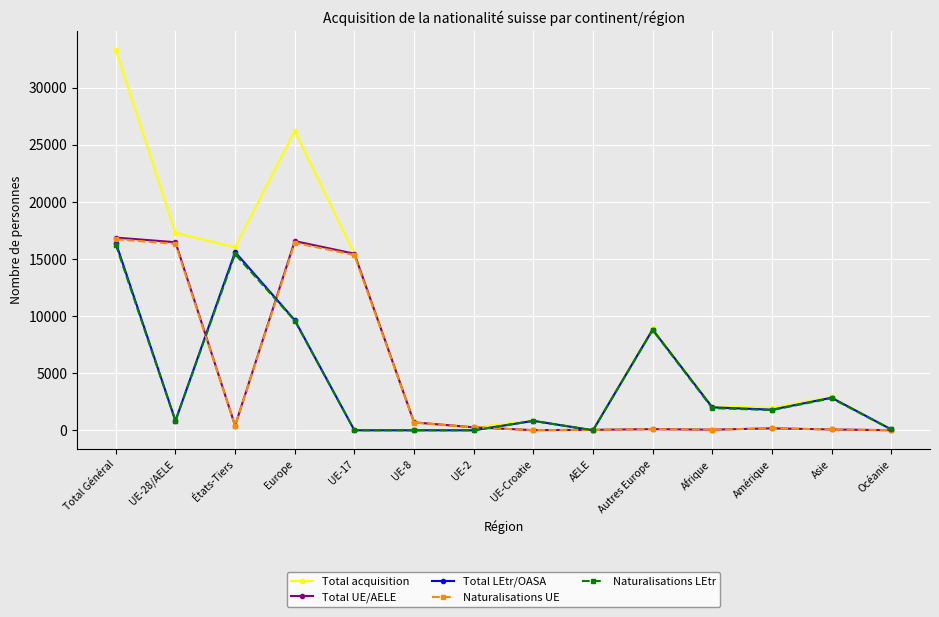

What are all the series names shown in the legend?

Total acquisition, Total UE/AELE, Total LEtr/OASA, Naturalisations UE, Naturalisations LEtr